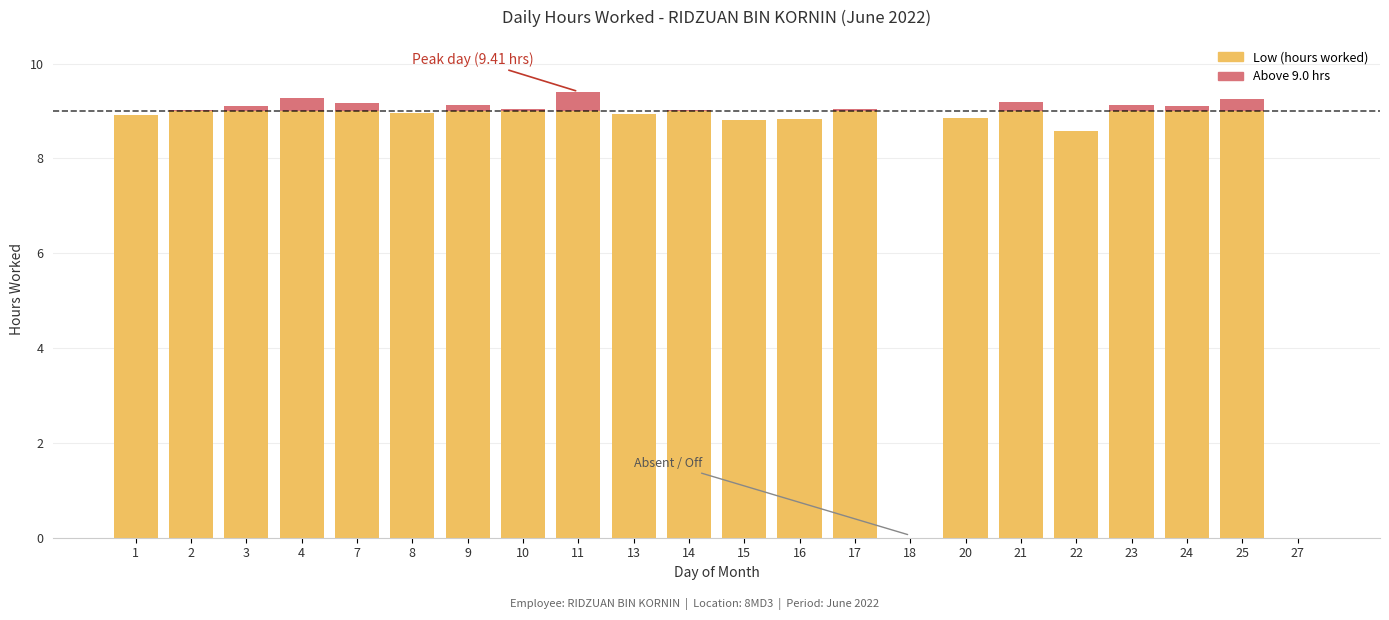

Reading left to right, list all the values displayed in this chart.

1=8.9	2=9.0	3=9.1	4=9.3	7=9.2	8=9.0	9=9.1	10=9.0	11=9.4	13=8.9	14=9.0	15=8.8	16=8.8	17=9.0	18=0.0	20=8.9	21=9.2	22=8.6	23=9.1	24=9.1	25=9.3	27=0.0